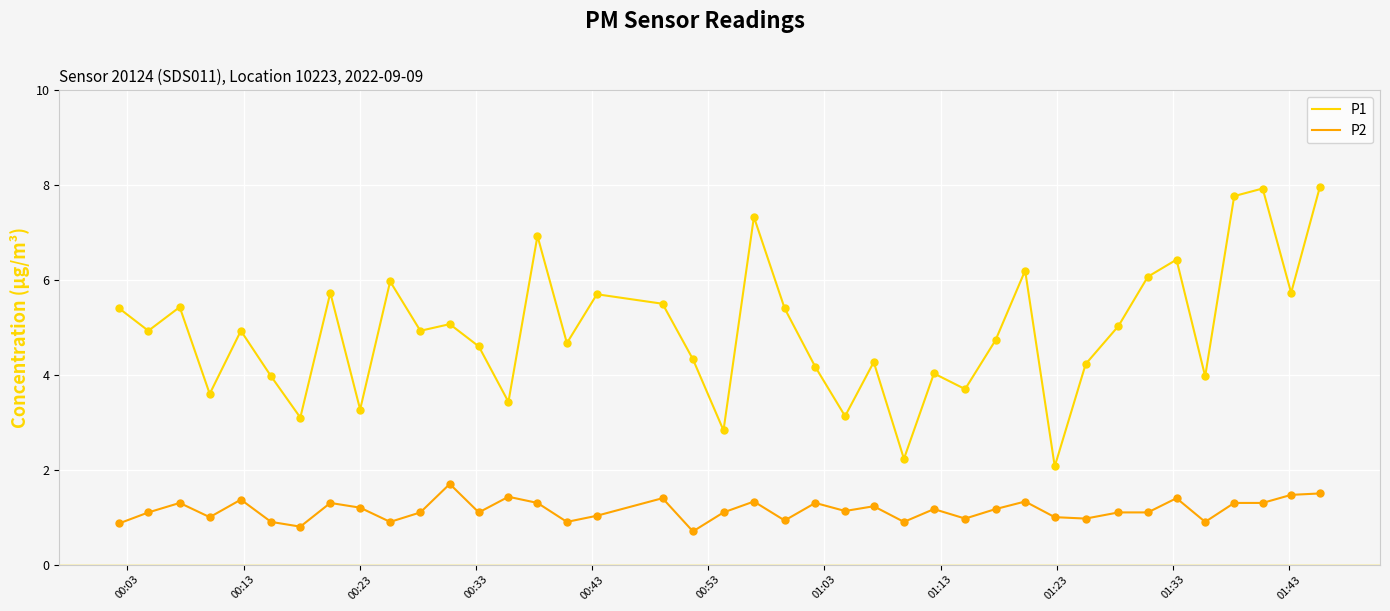

Which series has the widest spread of values?

P1